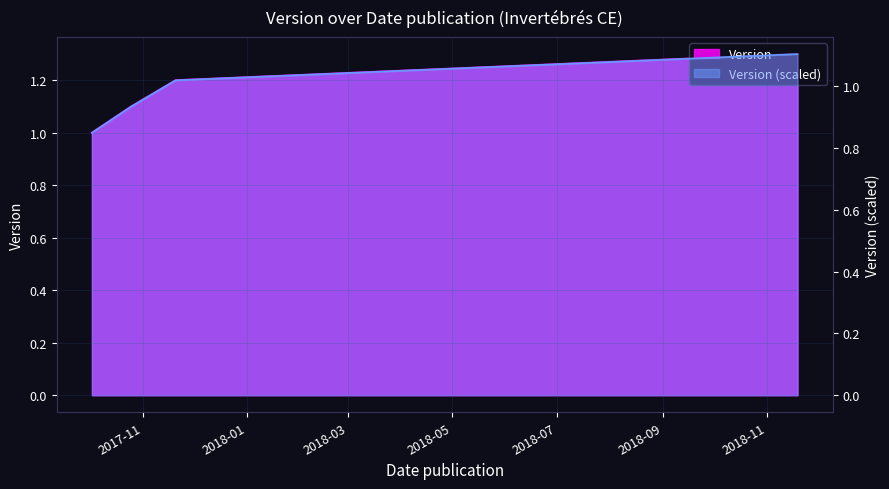

Rank the categories by value from highest to lowest.

2018-11-19, 2017-11-20, 2017-10-25, 2017-10-02